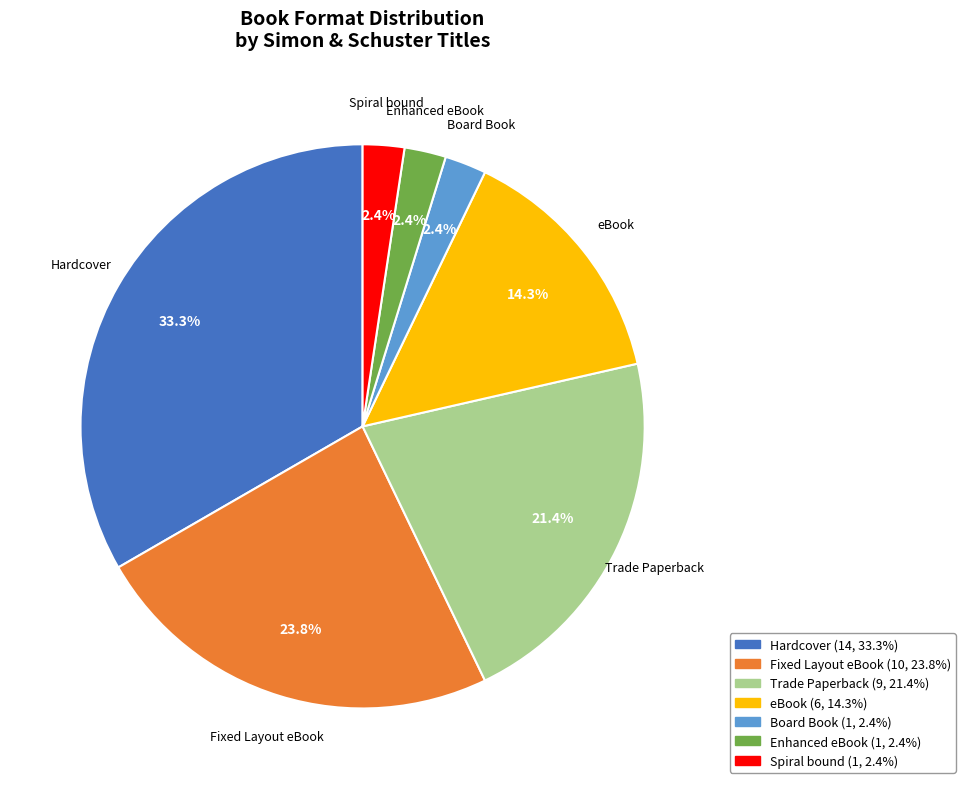

What percentage is NOT represented by Fixed Layout eBook?

76.2%